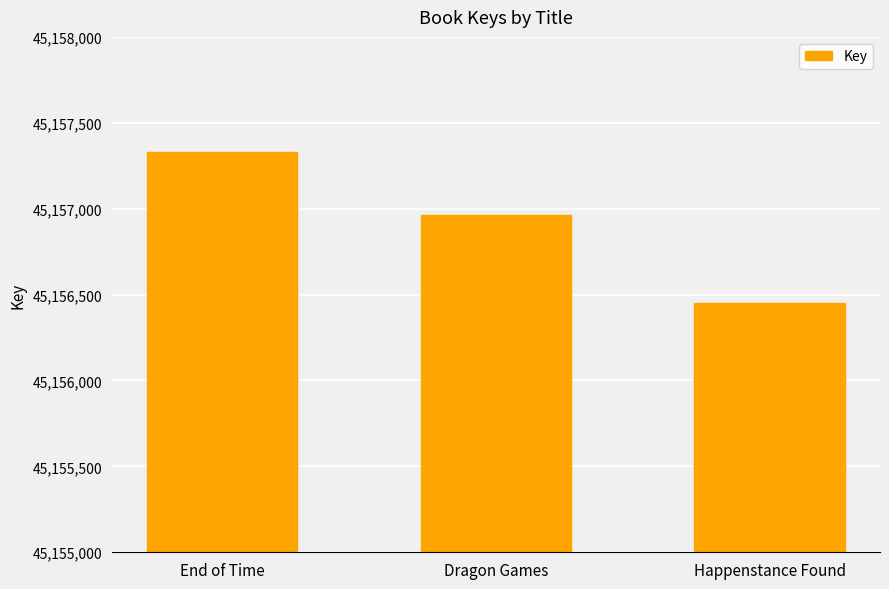

How many values are below 45156961?

1